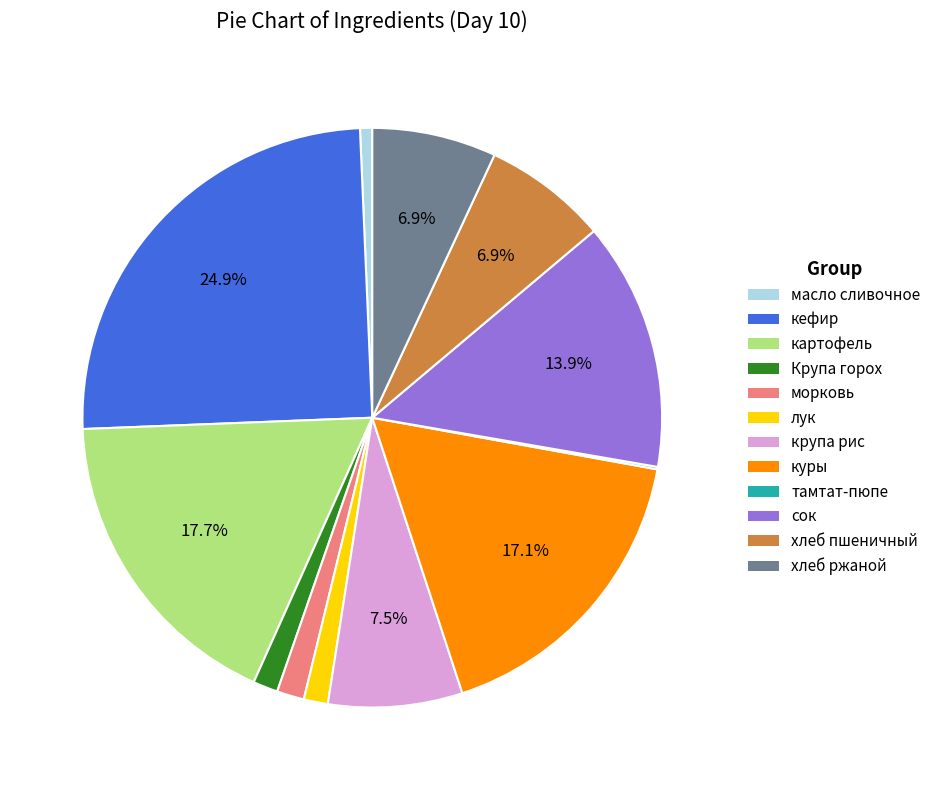

What percentage is the кефир slice, to the nearest percent?

25%